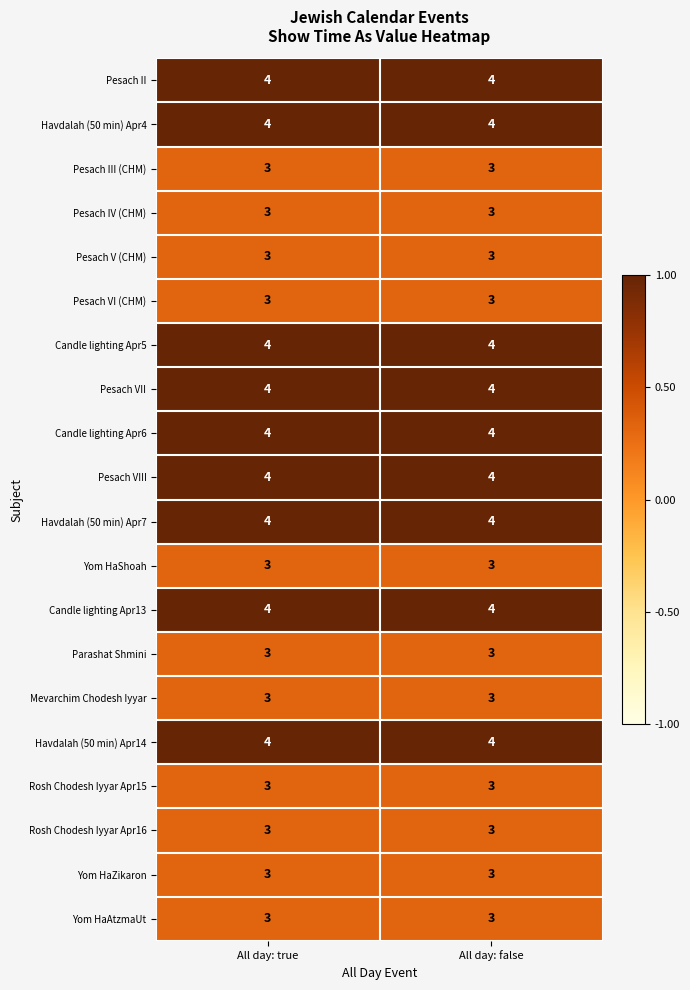

What is the total value across all series at All day: false?

69